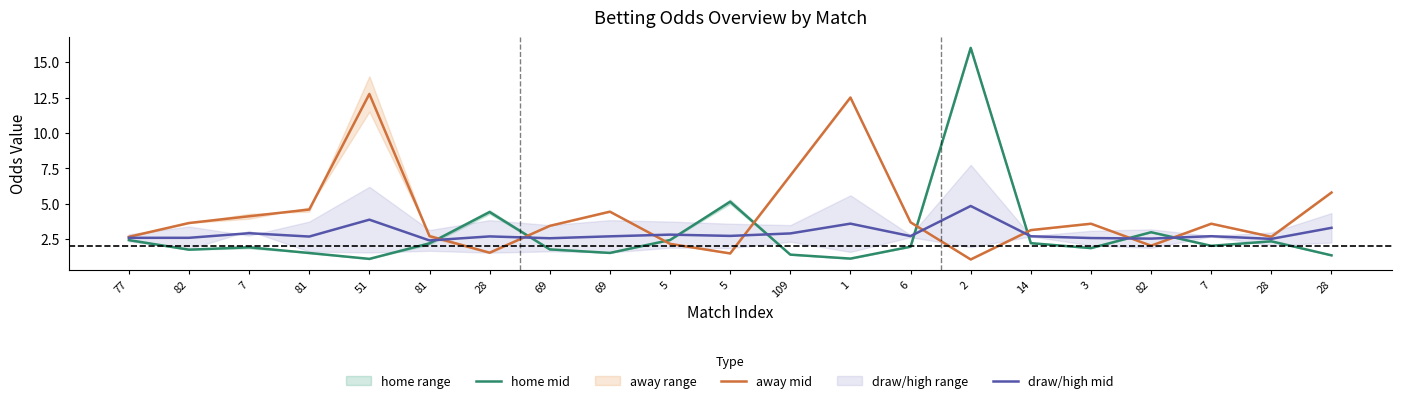

Where is home mid nearest to the value 8?

5